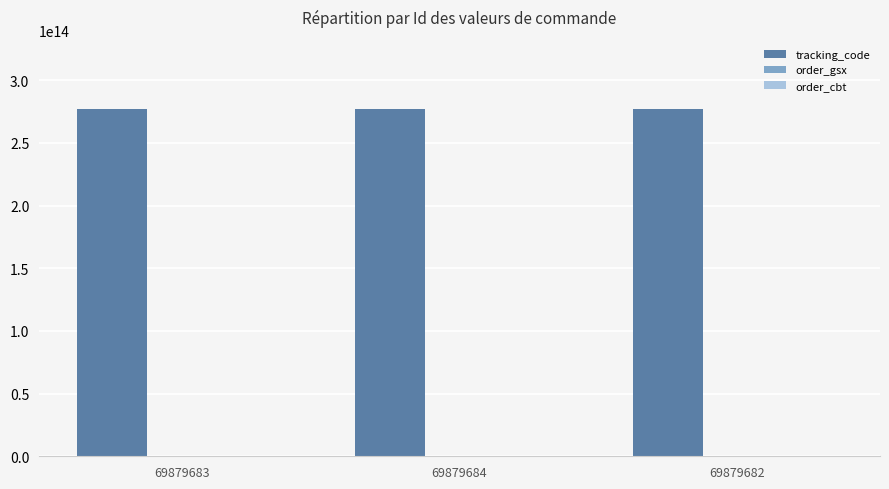

Are the bars horizontal?

No